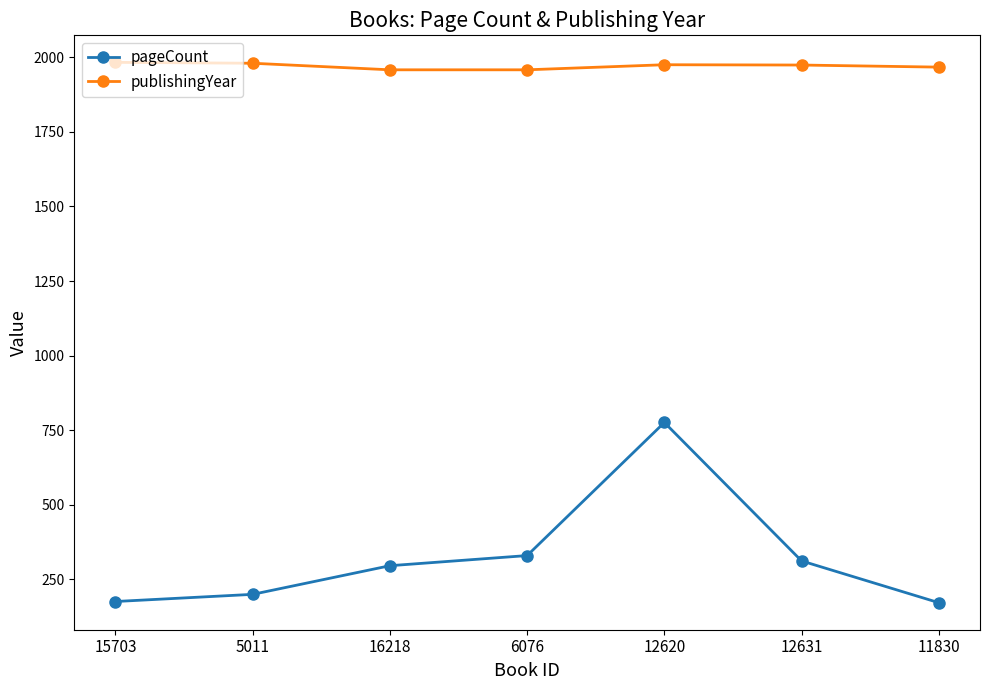

True or false: publishingYear has a value of 3398 at 11830.

False